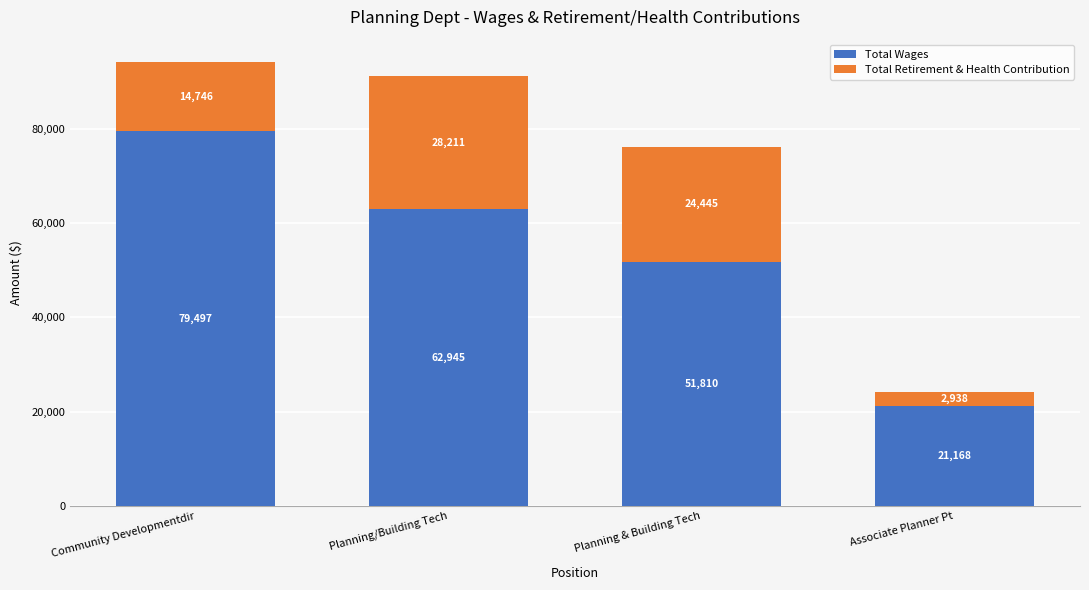

Which category has the highest value in the Total Wages series?

Community Developmentdir